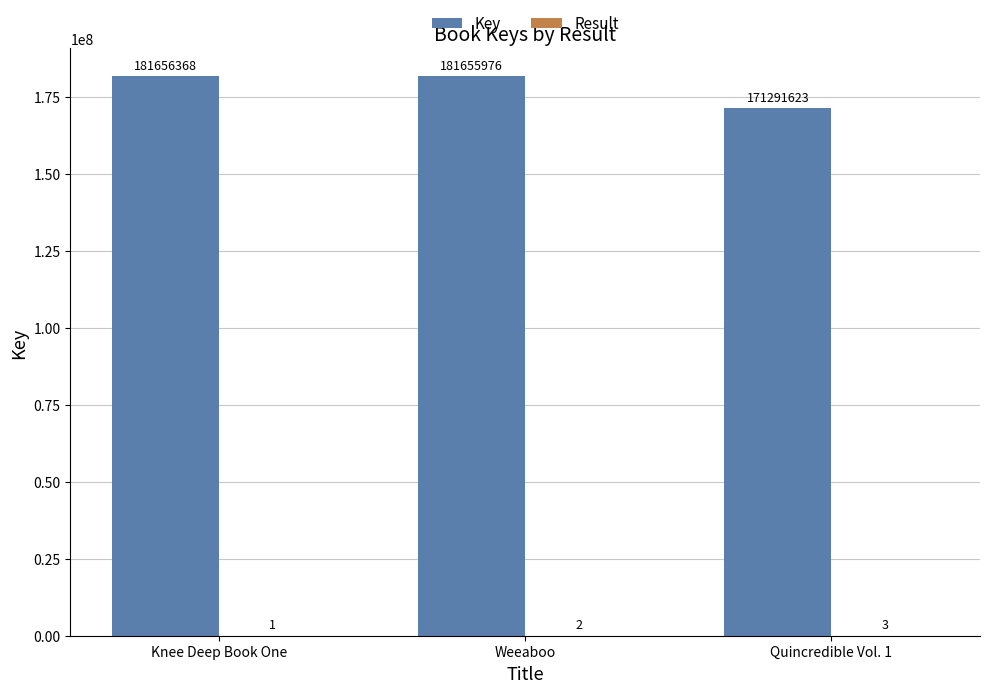

The Key series shows 181655976 at Weeaboo. True or false?

True